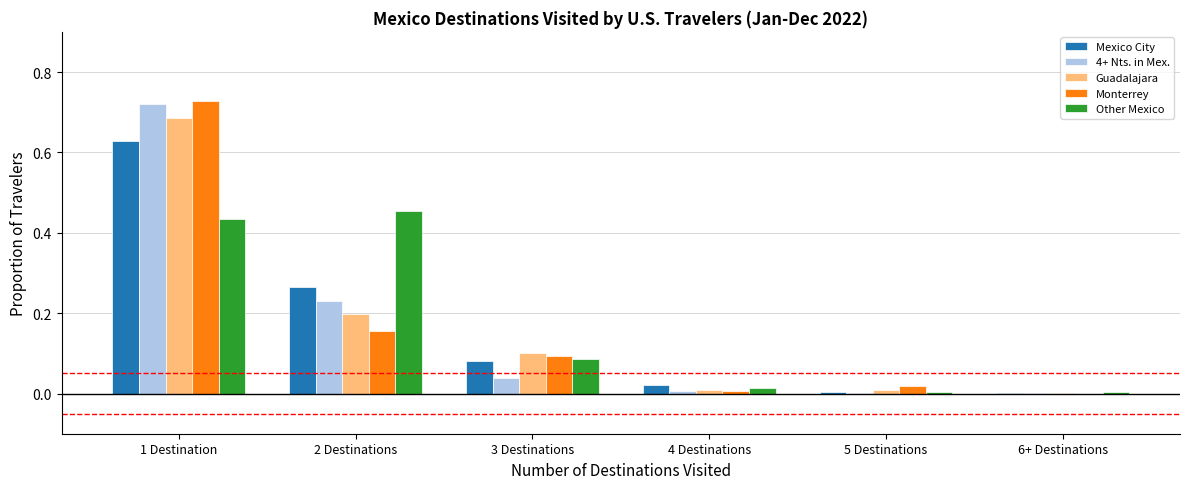

What is the sum of all Guadalajara values?

1.0